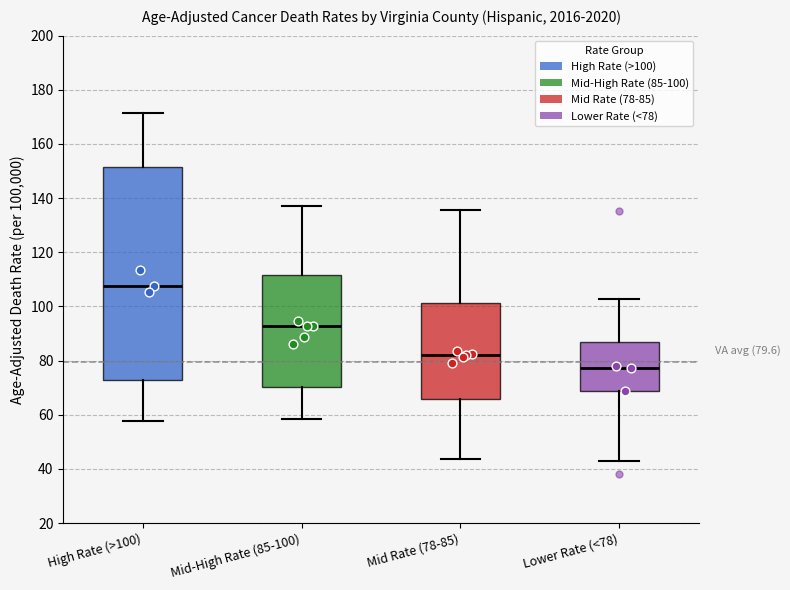

Comparing the boxes themselves (not the whiskers), which one is the tallest?

High Rate (>100)